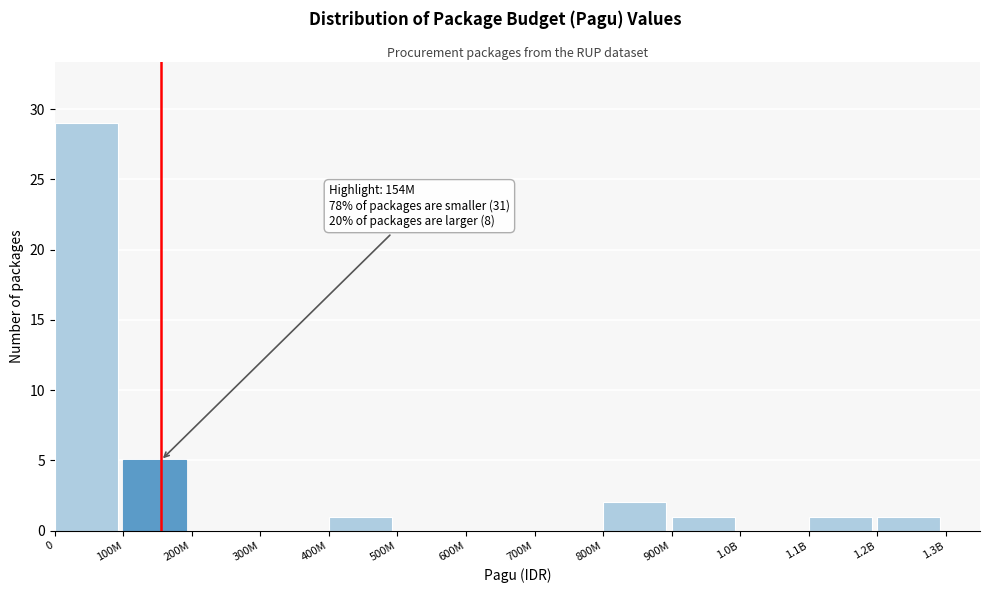

Reading left to right, extract all data points from this chart.

0=29	100M=5	200M=0	300M=0	400M=1	500M=0	600M=0	700M=0	800M=2	900M=1	1.0B=0	1.1B=1	1.2B=1	1.3B=0